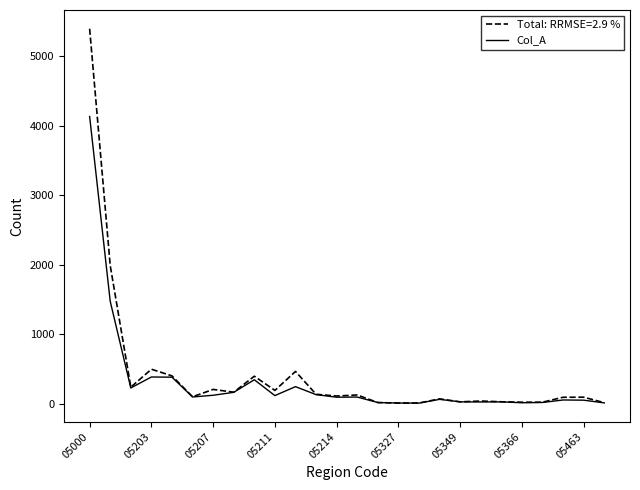

What is the maximum value shown in the chart?

5396